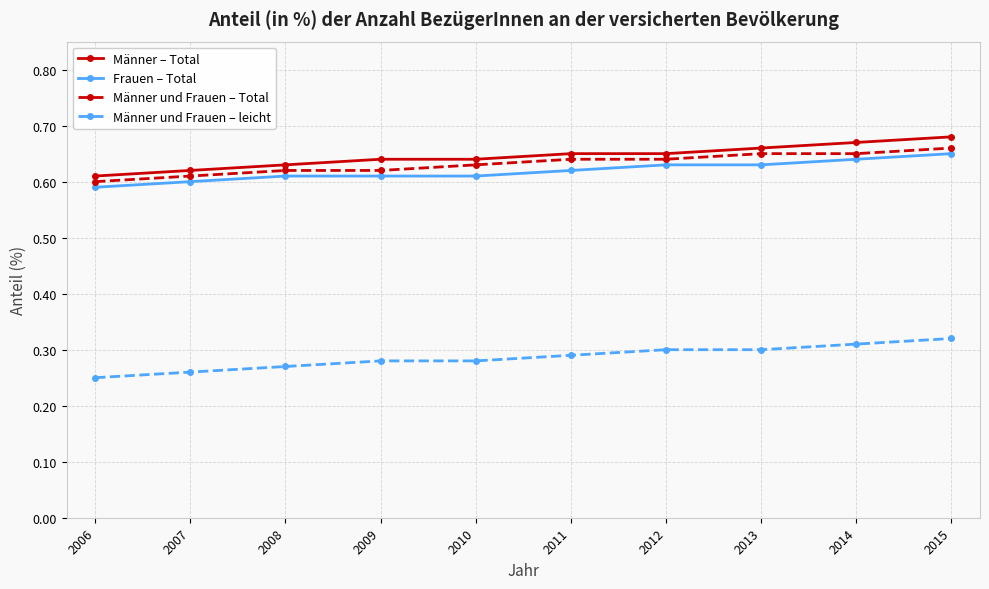

True or false: Männer und Frauen – leicht has a value of 0.1 at 2011.

False